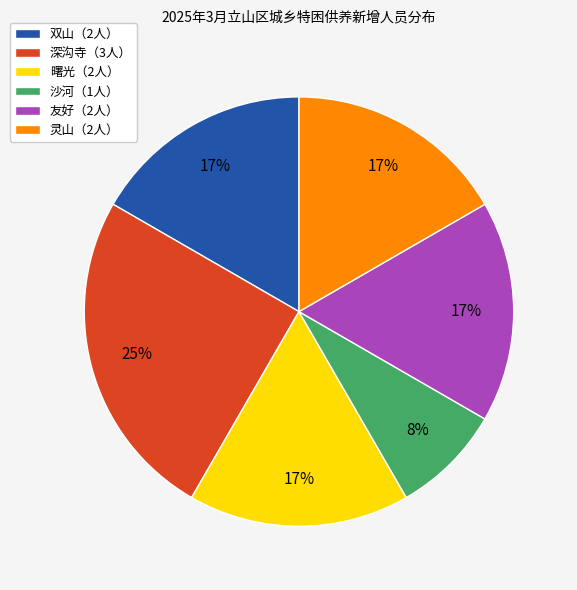

To the nearest percent, what is the average slice percentage?

17%